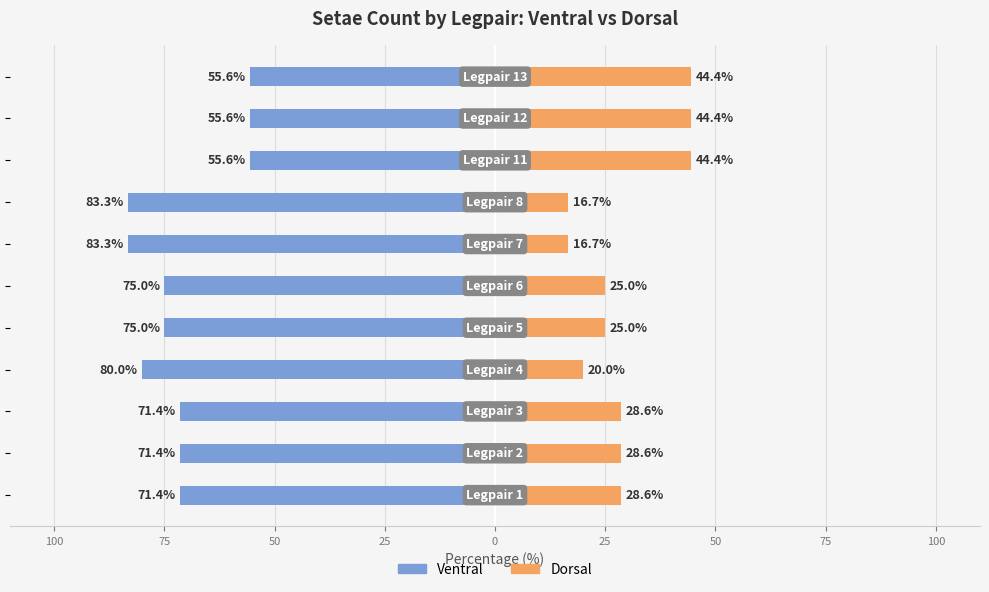

Rank the series at 75 from lowest to highest value.

Ventral, Dorsal